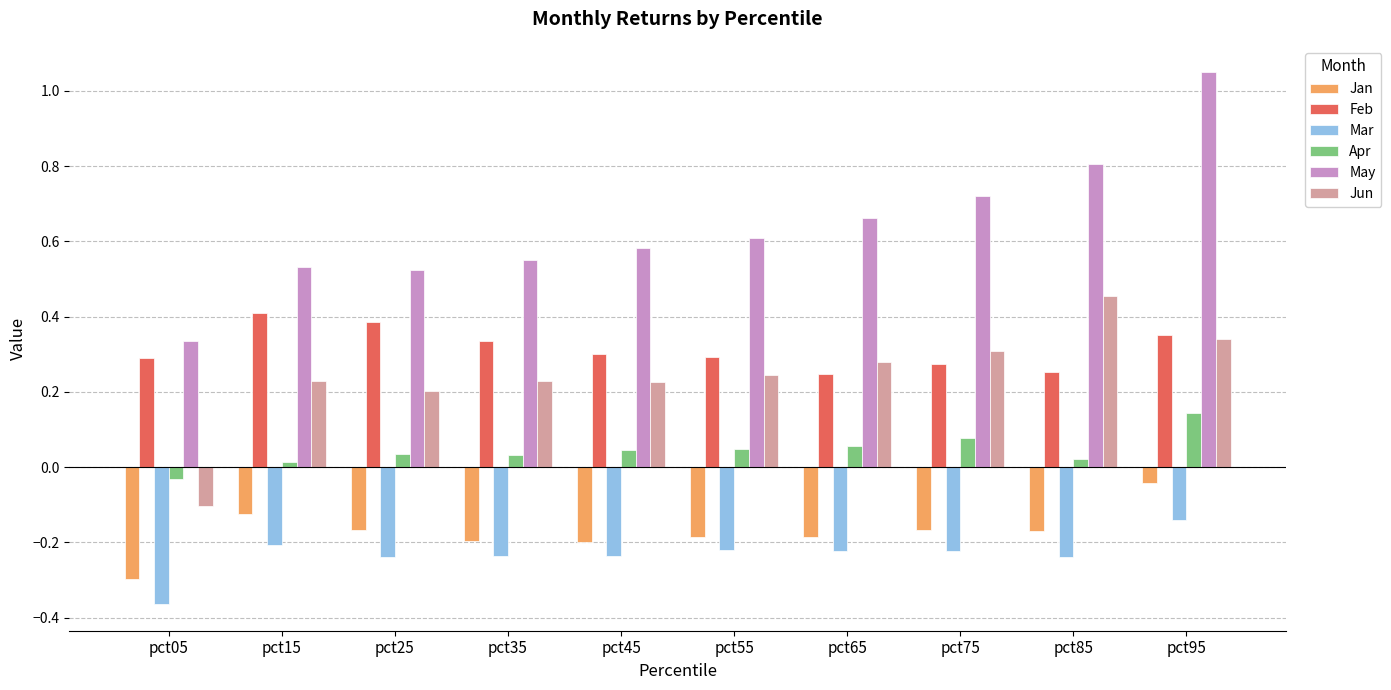

Is the value of Jun at pct25 greater than the value of Jan at pct75?

Yes